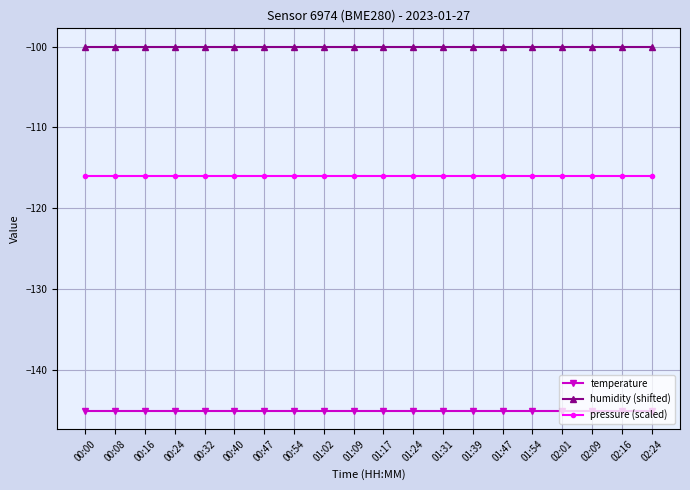

What is the approximate value of pressure (scaled) at 00:32?

-116.1